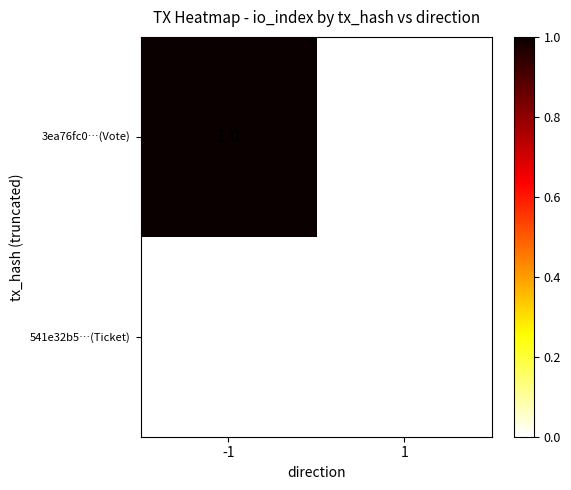

Which series changed the most between -1 and 1?

3ea76fc0…(Vote)